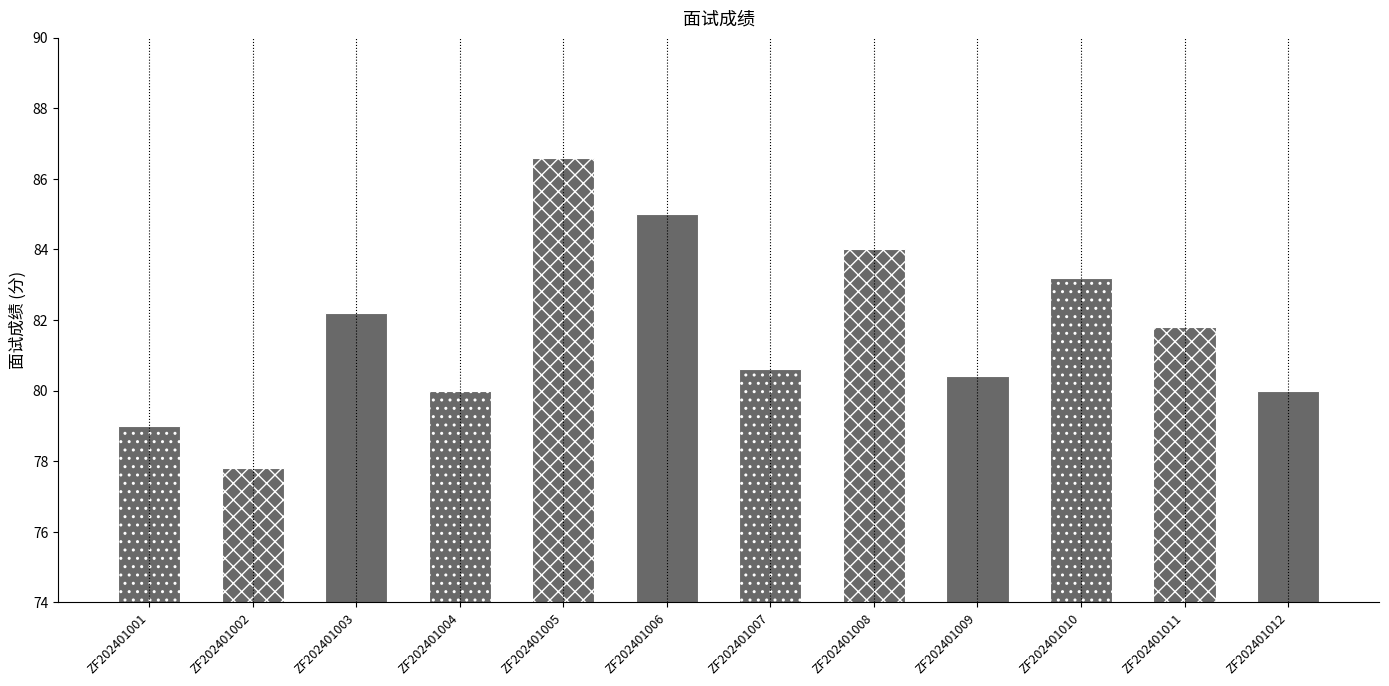

The value at ZF202401002 is 77.8. True or false?

True